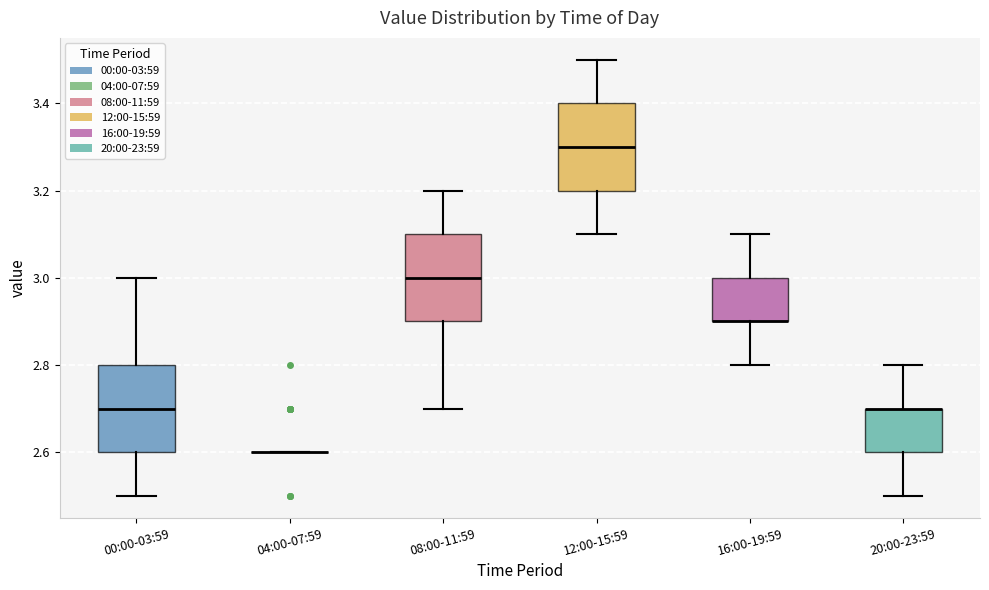

Reading left to right, read every box against the y-axis: the position of its median line, the range the box covers, and the ends of its whiskers. The values are not printed on the chart, so give them approximately, as read against the axis.

00:00-03:59: median 2.7, box 2.6 to 2.8, whiskers 2.5 to 3.0
04:00-07:59: box collapsed to a line at 2.6, whiskers 2.6 to 2.6
08:00-11:59: median 3.0, box 2.9 to 3.1, whiskers 2.7 to 3.2
12:00-15:59: median 3.3, box 3.2 to 3.4, whiskers 3.1 to 3.5
16:00-19:59: median 2.9 (drawn on the box's lower edge), box 2.9 to 3.0, whiskers 2.8 to 3.1
20:00-23:59: median 2.7 (drawn on the box's upper edge), box 2.6 to 2.7, whiskers 2.5 to 2.8